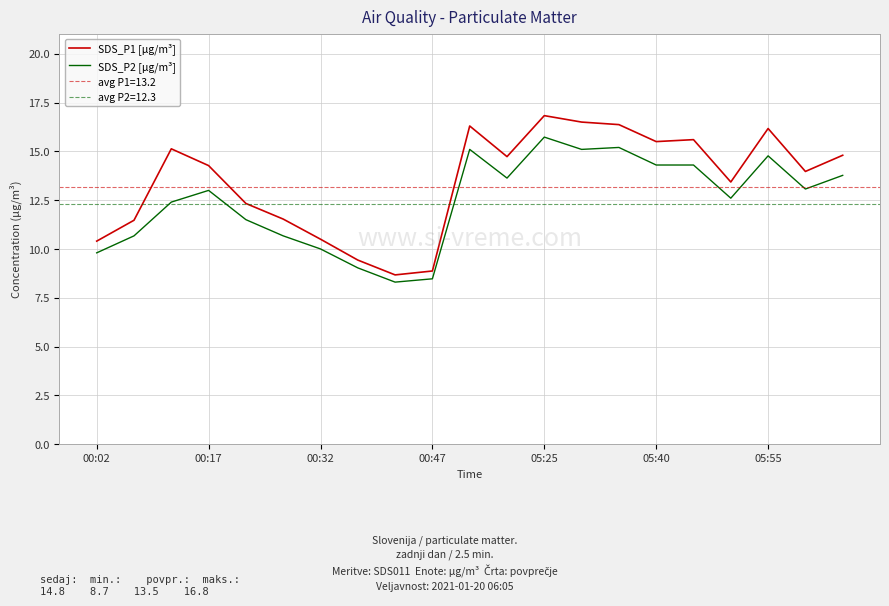

Is this an area chart (filled region under the line)?

No